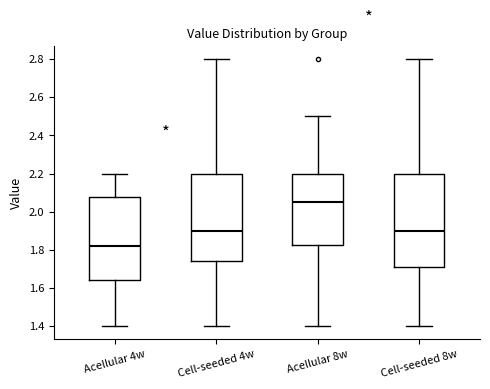

Comparing the boxes themselves (not the whiskers), which one is the tallest?

Cell-seeded 8w